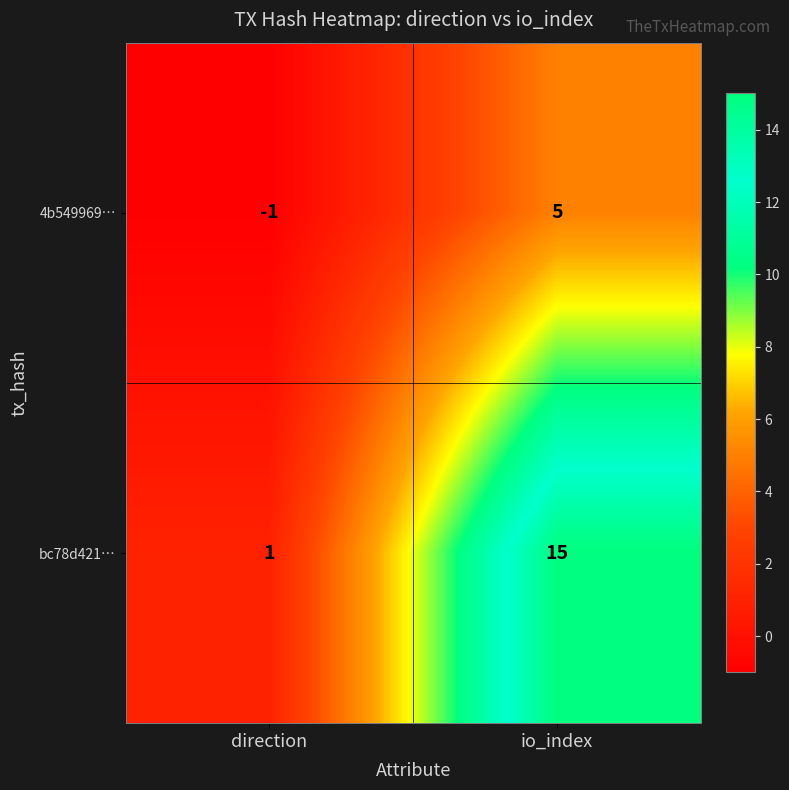

True or false: 4b549969… has a value of -1 at direction.

True